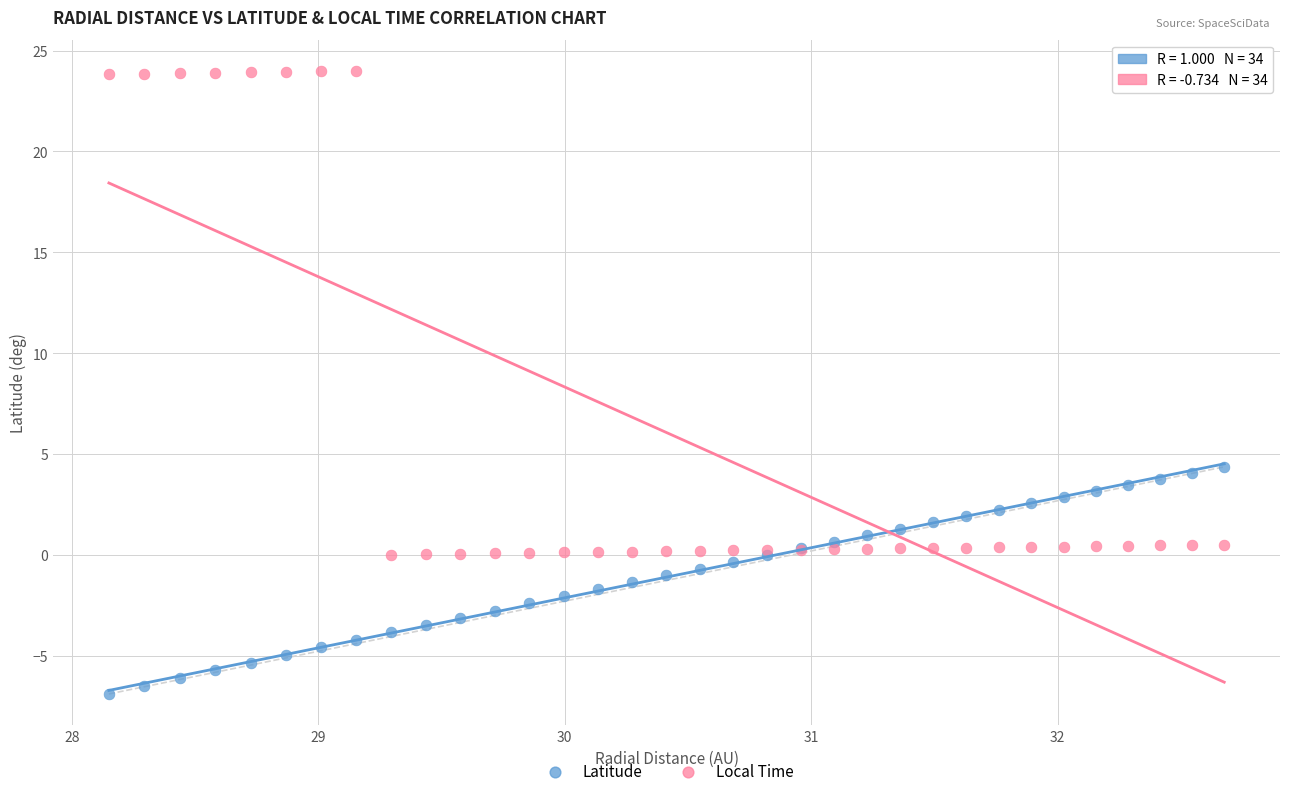

Which series contains the highest Y value?

Local Time